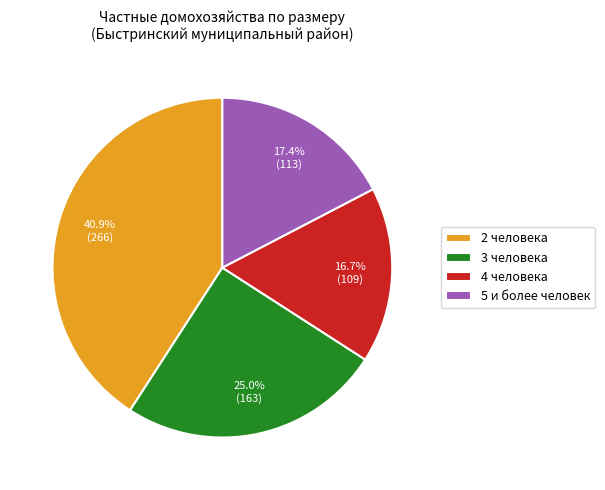

To the nearest percent, what percentage of the pie is 3 человека?

25%